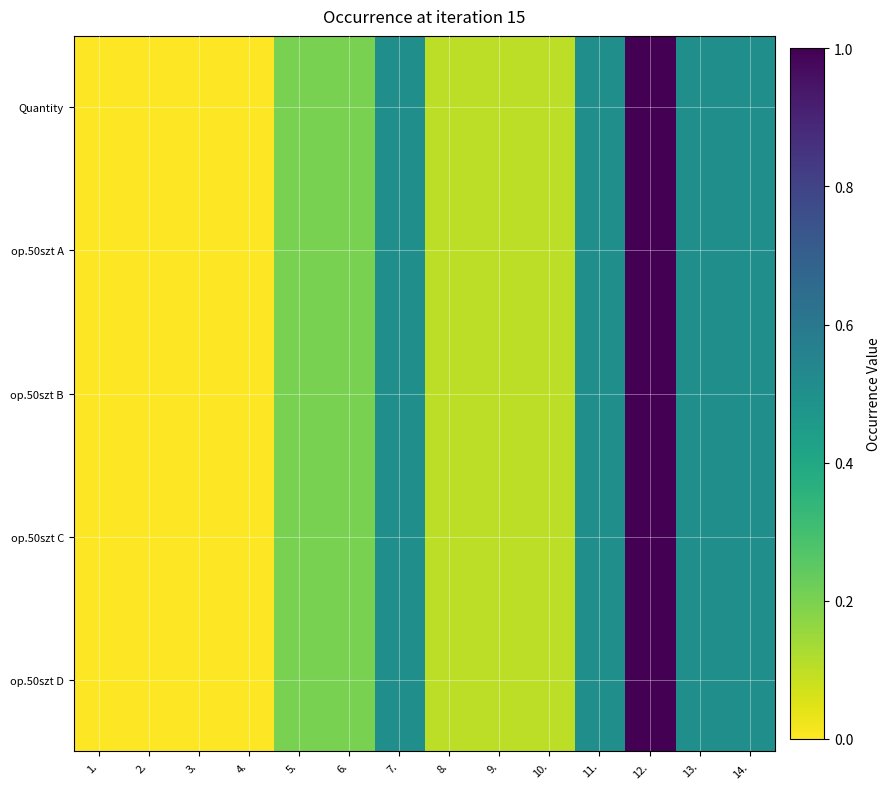

Which series has the largest range (max minus min)?

Quantity